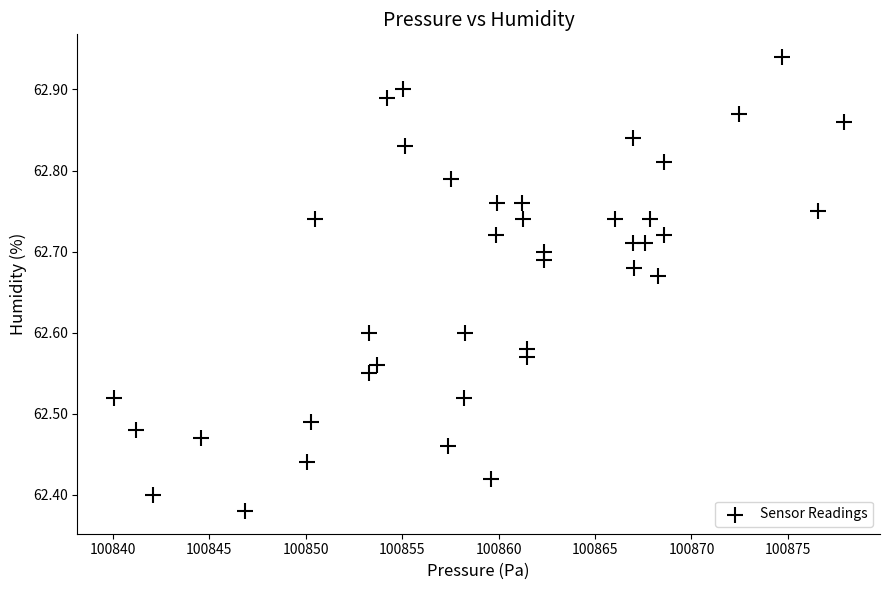

What is the range of Y values (max minus min)?

0.6